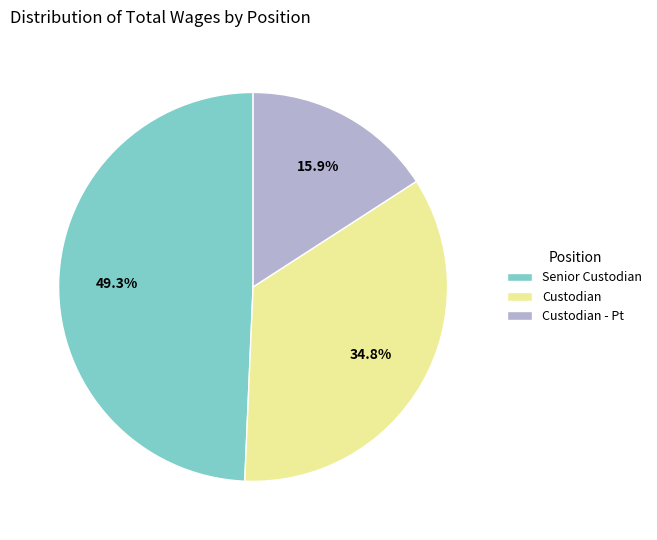

To the nearest percent, what is the difference between the largest and smallest slice percentages?

33%